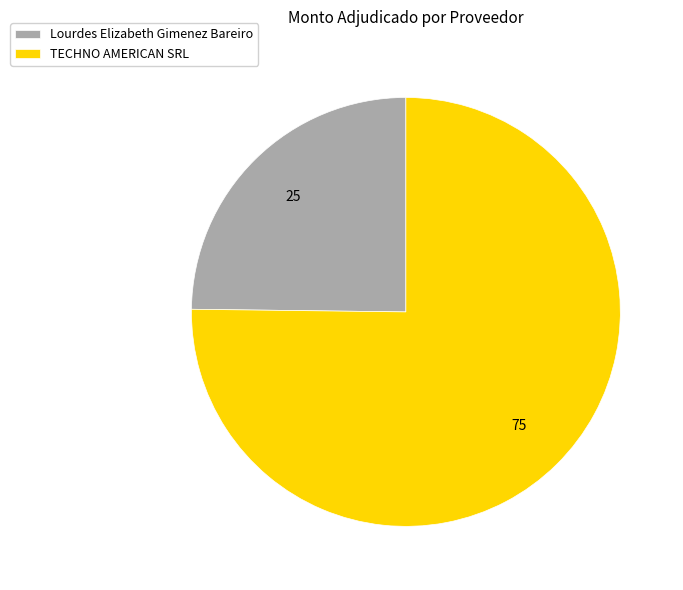

Which has a higher value, TECHNO AMERICAN SRL or Lourdes Elizabeth Gimenez Bareiro?

TECHNO AMERICAN SRL